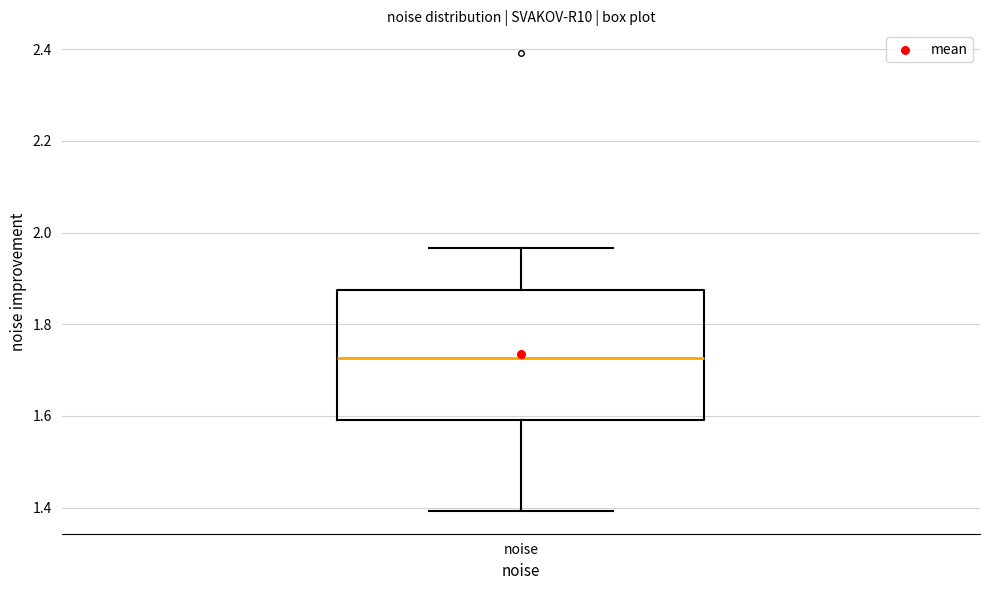

Transcribe this box plot: give where the median line is, the range the box spans, and where the two whiskers end, as read against the y-axis. The values are not printed on the chart, so give them approximately, as read against the axis.

median 1.72, box 1.60 to 1.88, whiskers 1.40 to 1.96